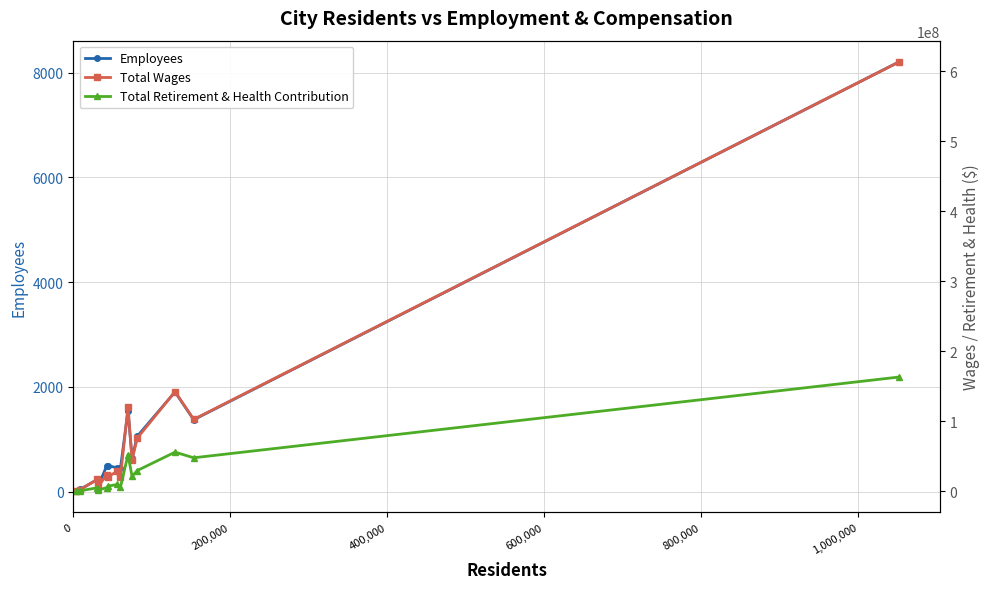

True or false: Total Retirement & Health Contribution and Employees cross at least once.

False